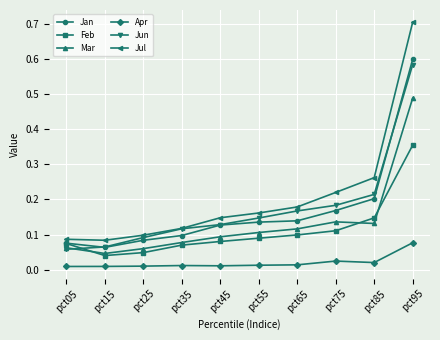

How many interior local valleys does the Feb series have?

1